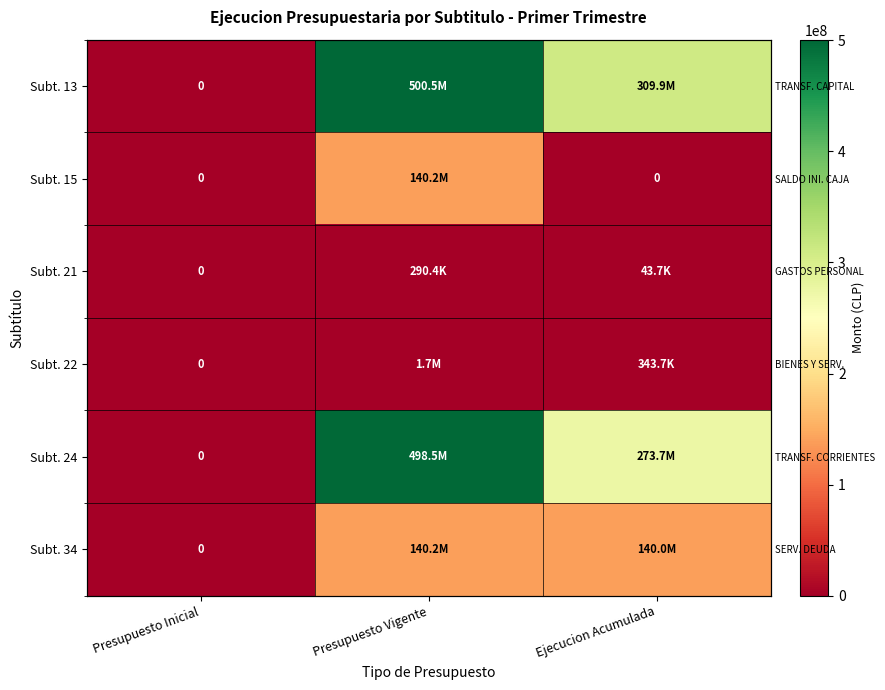

What is the highest value of the Subt. 34 series?

140159937